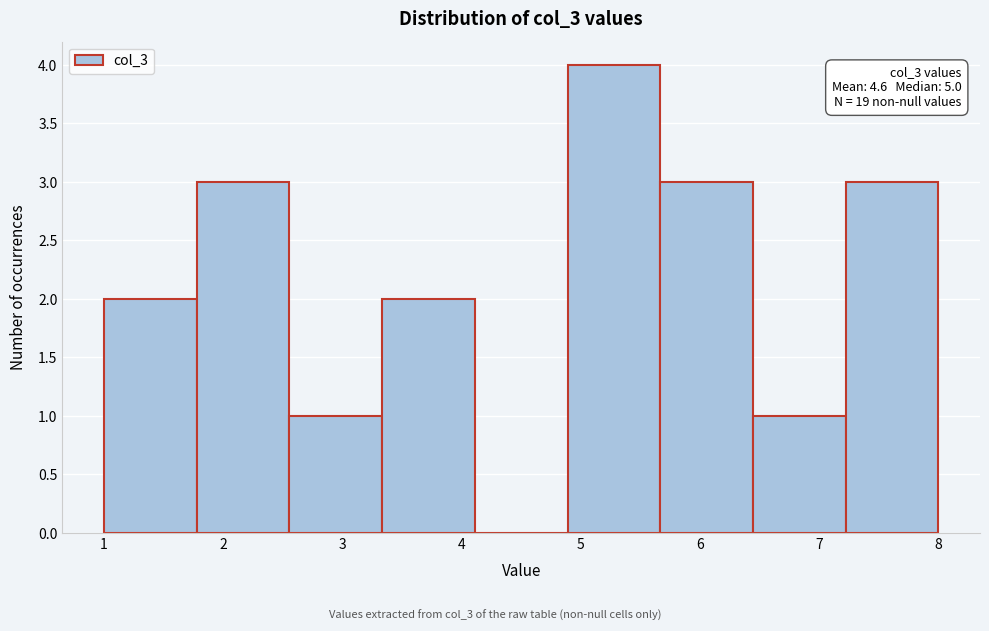

Which range on the x-axis has the tallest bar?

4.9 to 5.7